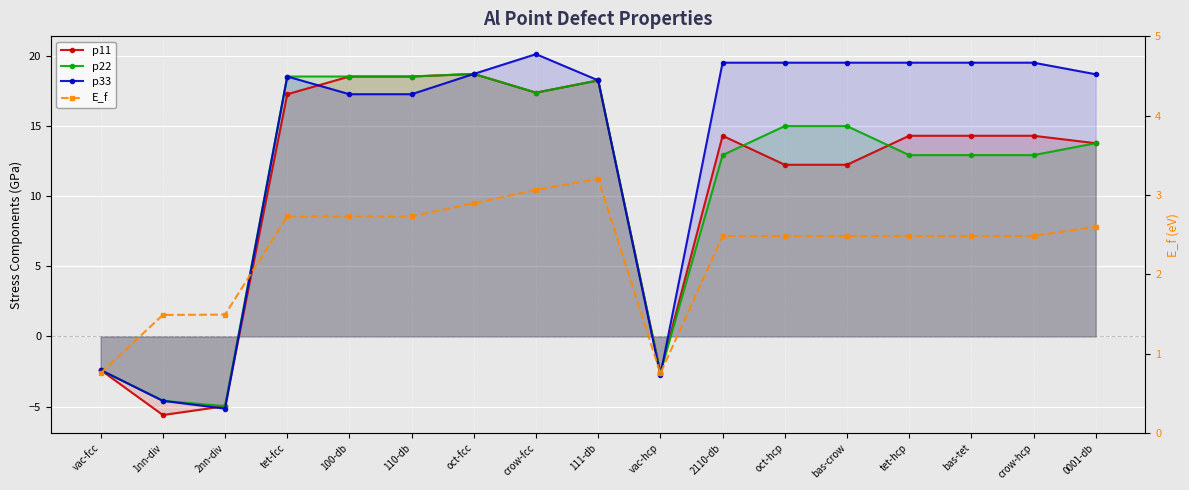

Reading left to right, what are all the values shown in this chart?

p11: -2.4	-5.6	-5.0	17.3	18.5	18.5	18.7	17.4	18.3	-2.6	14.3	12.2	12.2	14.3	14.3	14.3	13.8
p22: -2.4	-4.6	-5.0	18.5	18.5	18.5	18.7	17.4	18.3	-2.6	12.9	15.0	15.0	12.9	12.9	12.9	13.8
p33: -2.4	-4.6	-5.1	18.5	17.3	17.3	18.7	20.1	18.3	-2.8	19.5	19.5	19.5	19.5	19.5	19.5	18.7
E_f: 0.8	1.5	1.5	2.7	2.7	2.7	2.9	3.1	3.2	0.8	2.5	2.5	2.5	2.5	2.5	2.5	2.6